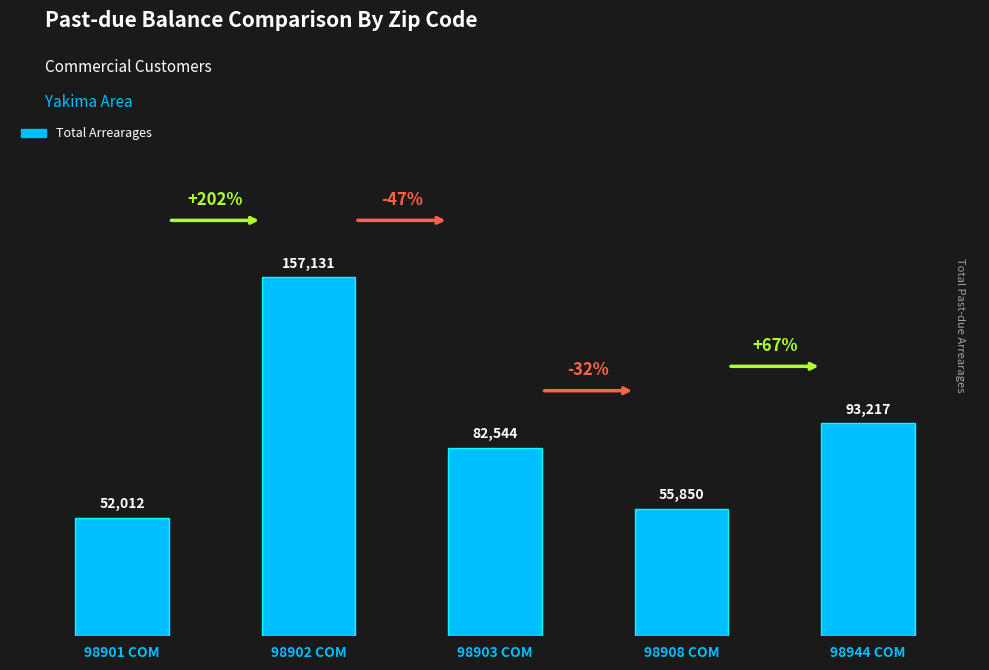

What is the greatest value displayed?

157130.7